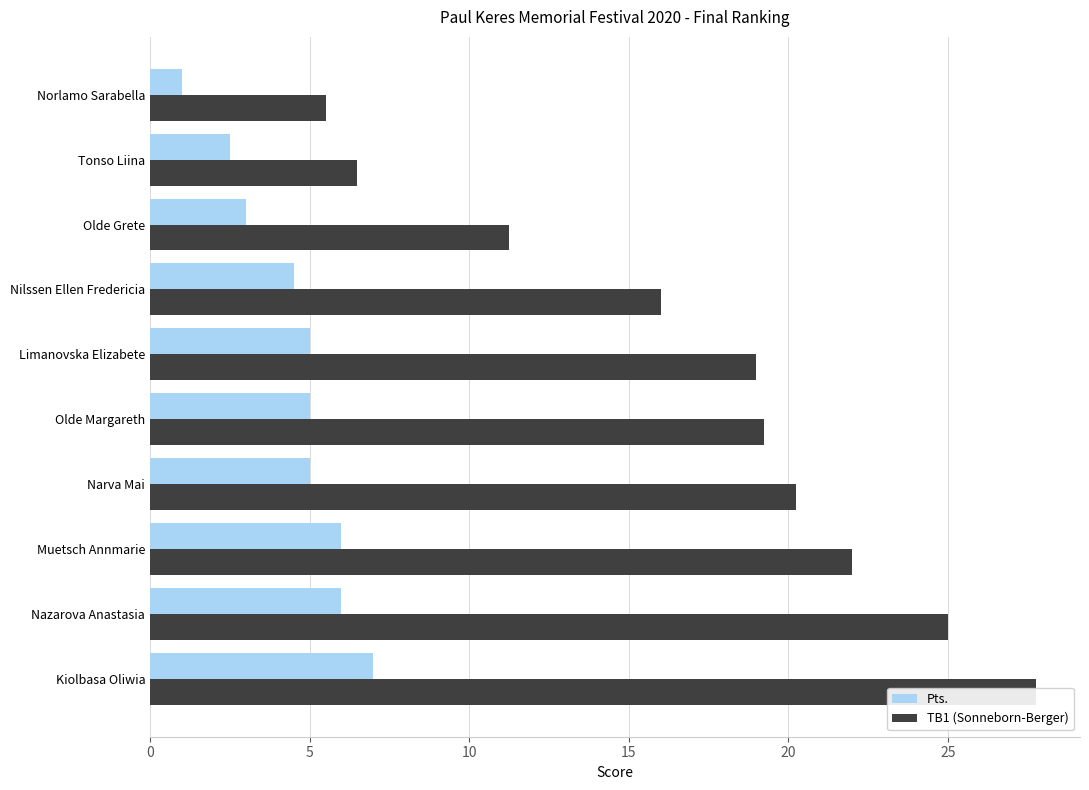

Which series has the largest range (max minus min)?

TB1 (Sonneborn-Berger)